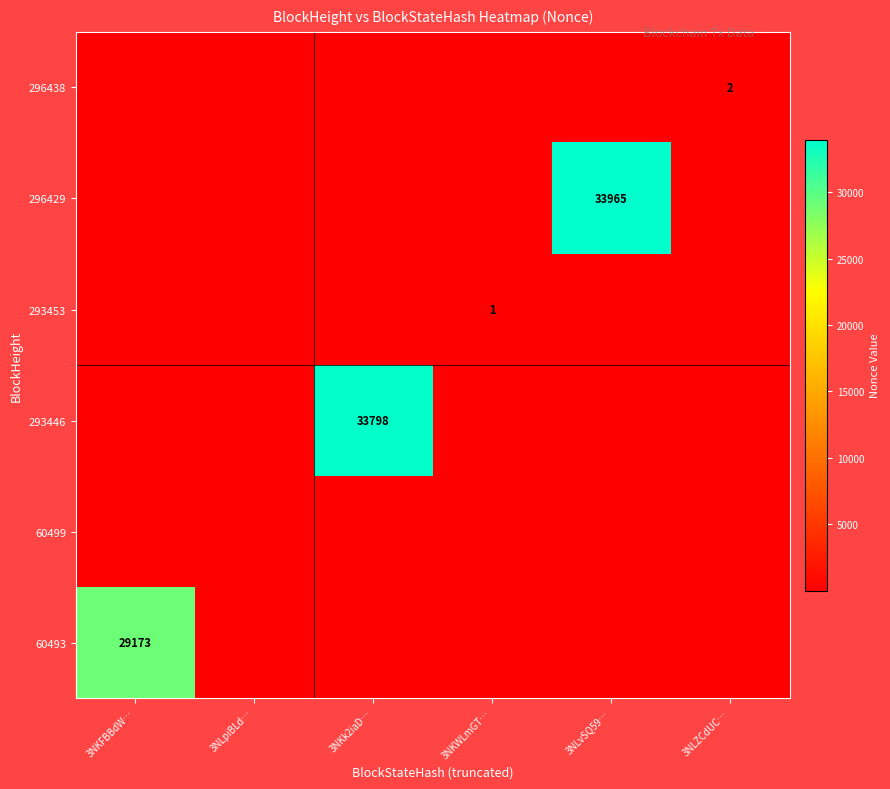

At how many categories does at least one series exceed 278?

3